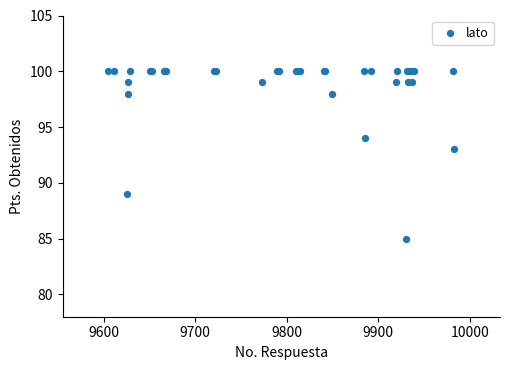

What Y value in the scatter plot is closest to 92?

93